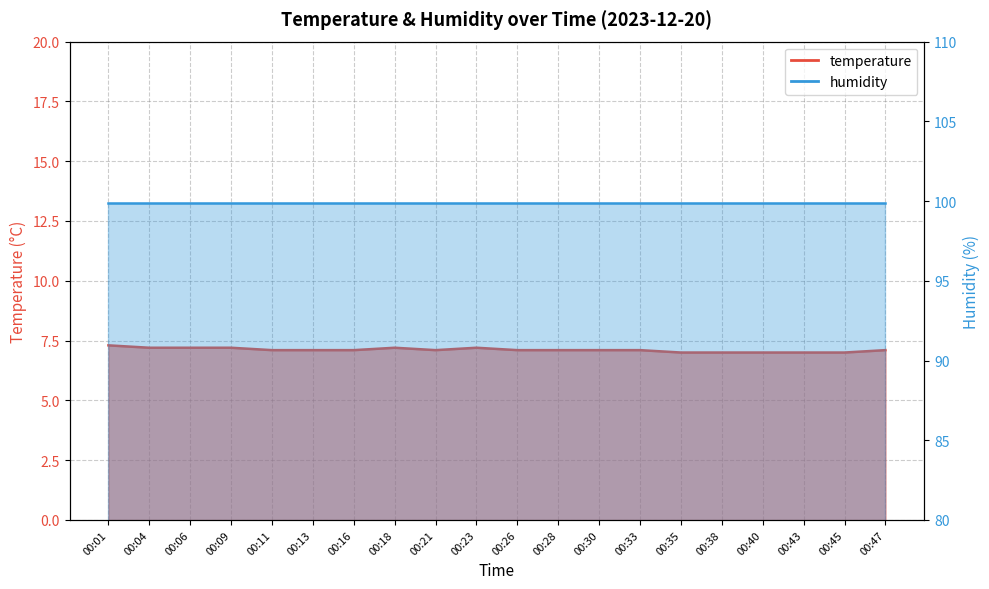

Rank the categories by value from lowest to highest.

00:35, 00:38, 00:40, 00:43, 00:45, 00:11, 00:13, 00:16, 00:21, 00:26, 00:28, 00:30, 00:33, 00:47, 00:04, 00:06, 00:09, 00:18, 00:23, 00:01